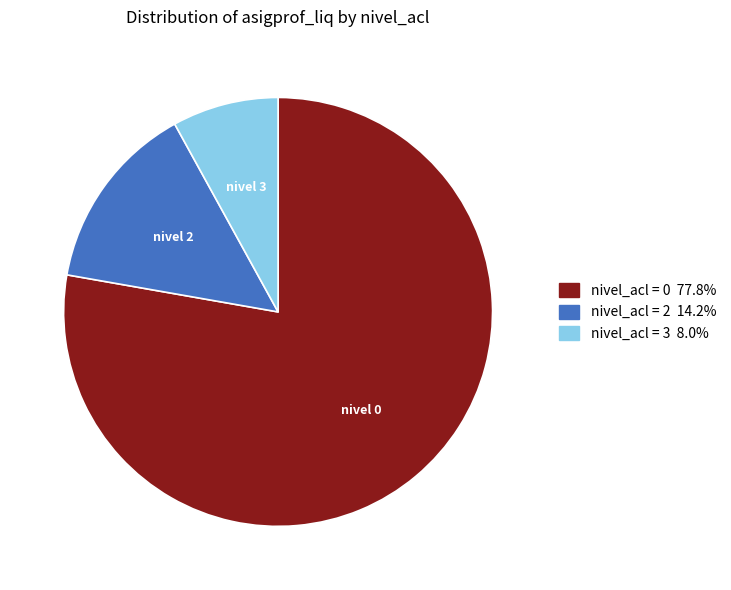

Is there a majority slice in this chart?

Yes